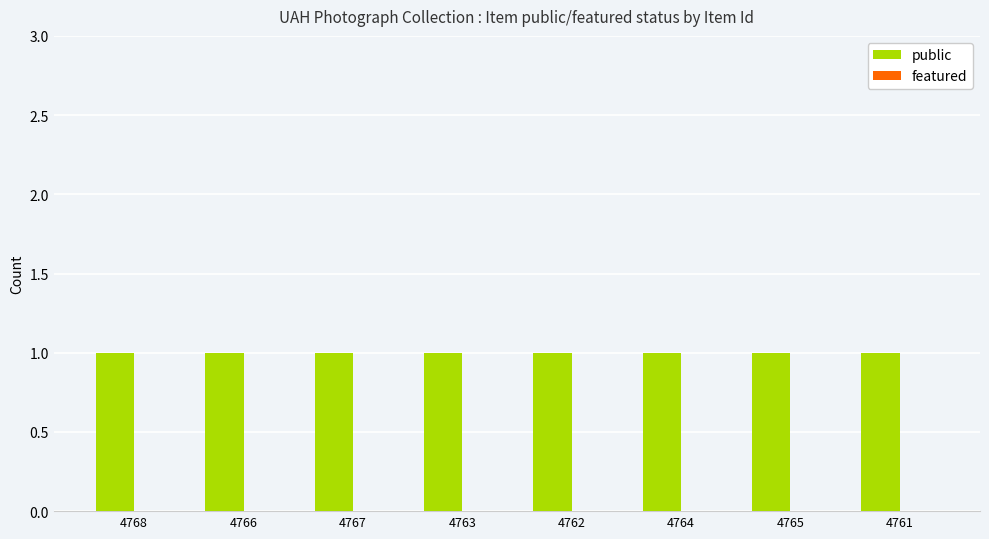

At which label is featured closest to 0?

4768